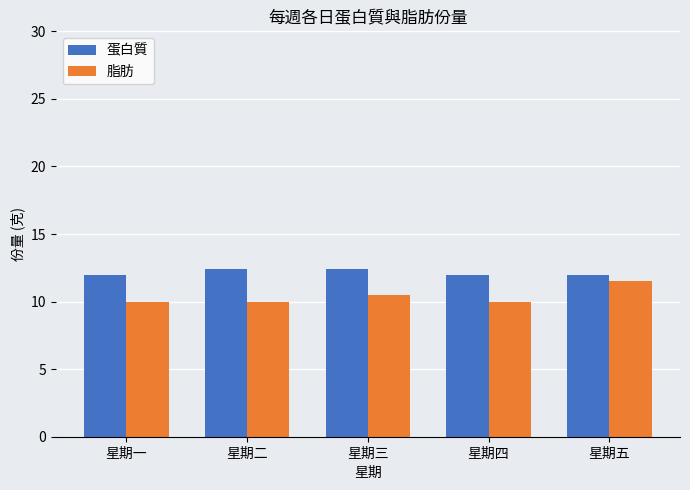

Reading left to right, list all the values displayed in this chart.

蛋白質: 12.0	12.4	12.4	12.0	12.0
脂肪: 10.0	10.0	10.5	10.0	11.5